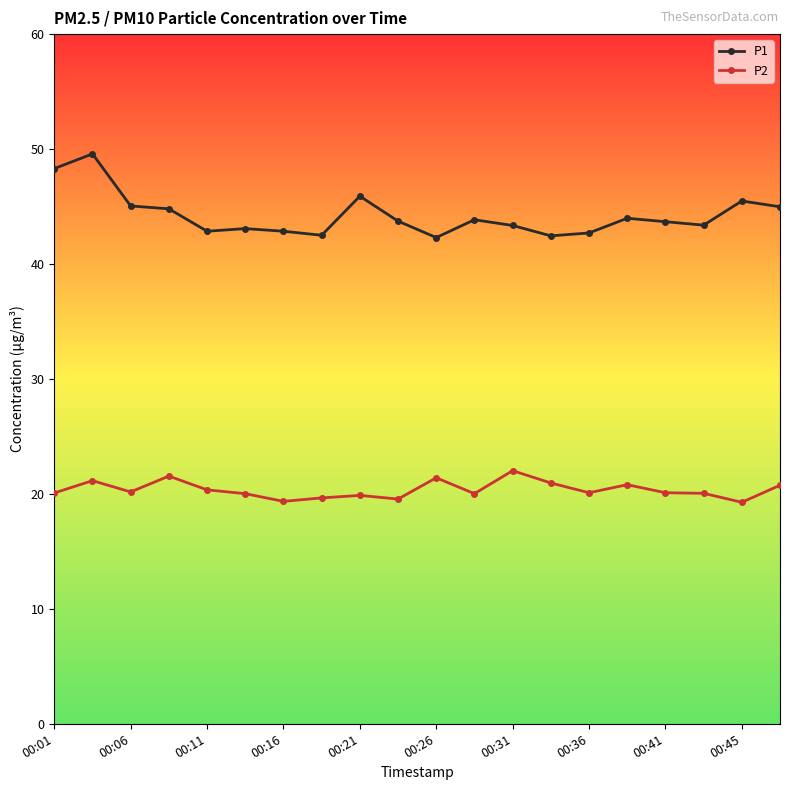

What is the value of the P2 point at the 3rd from the left?

20.2